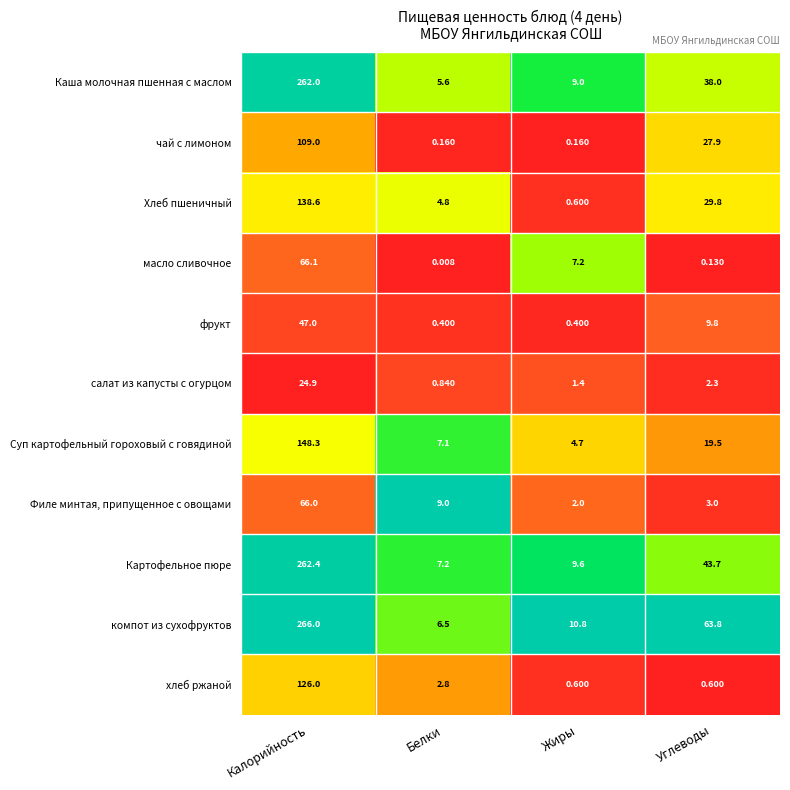

Which series has the widest spread of values?

компот из сухофруктов